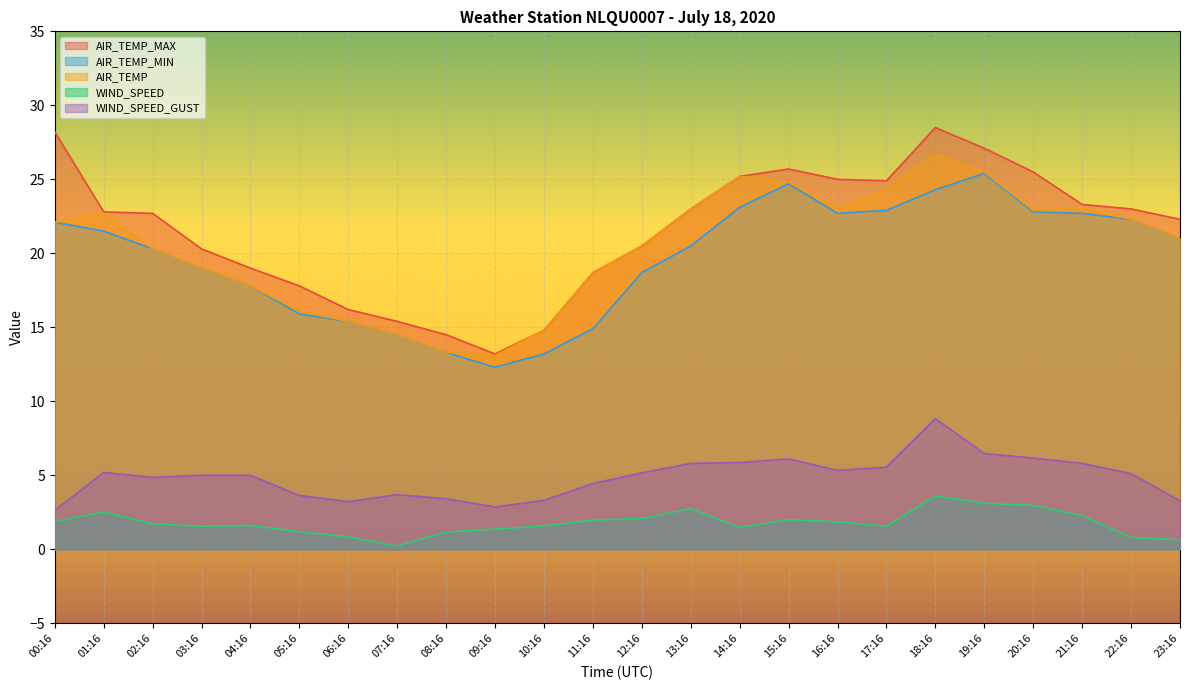

What is the difference between the second highest and second lowest values in the AIR_TEMP_MIN series?

11.5